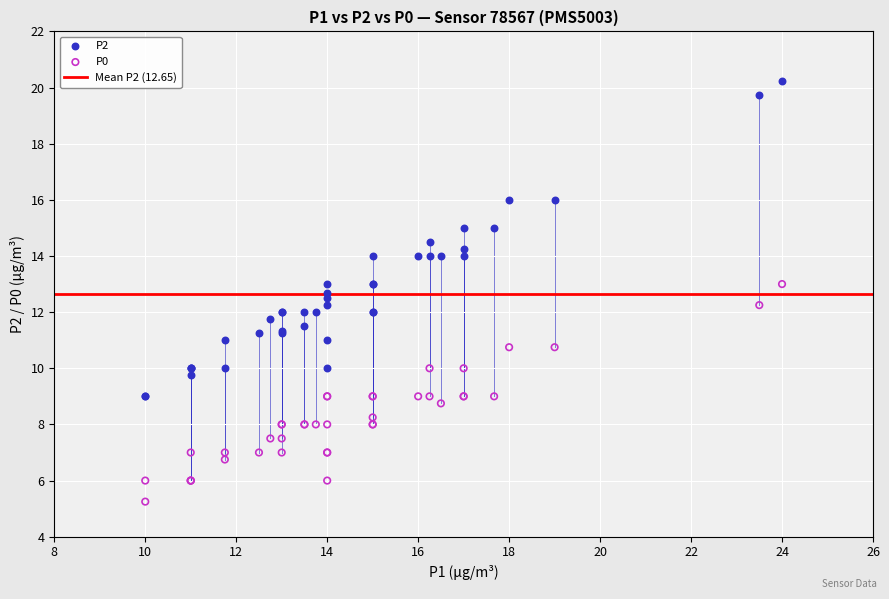

Which series contains the highest Y value?

P2